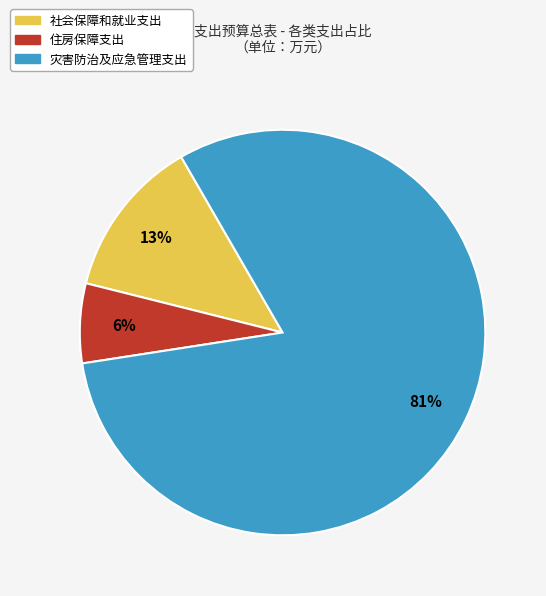

Which slice is the smallest?

住房保障支出